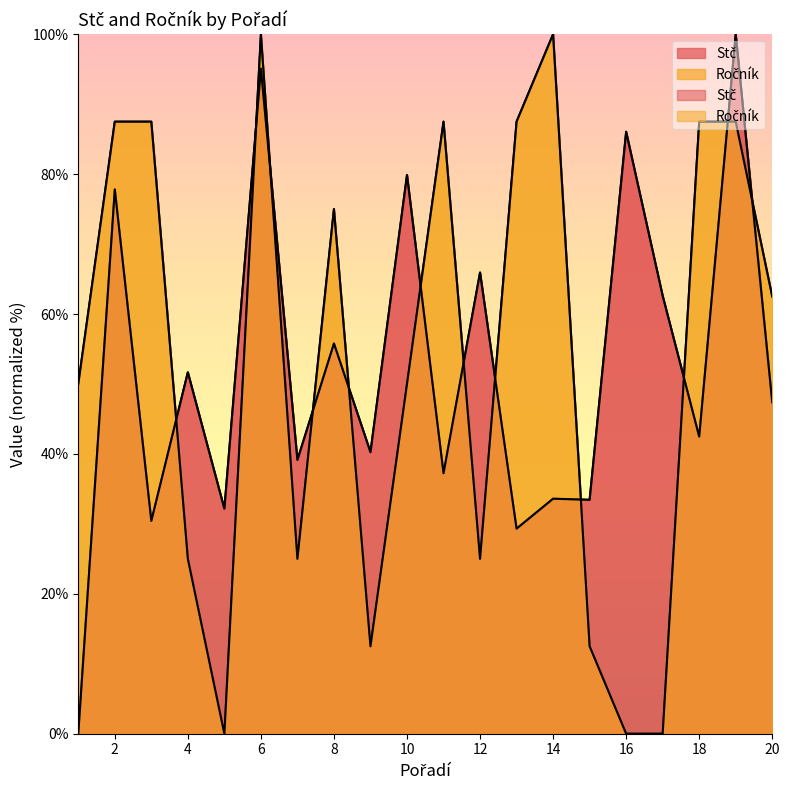

True or false: Ročník and Stč intersect in this chart.

True